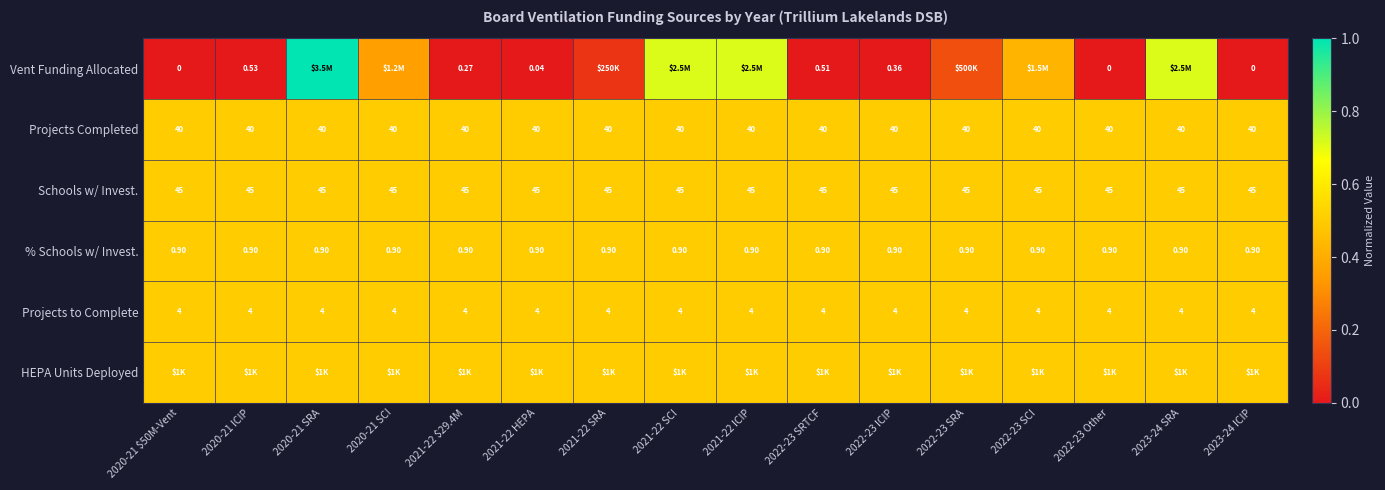

Is the value of % Schools w/ Invest. at 2020-21 SRA greater than the value of Schools w/ Invest. at 2023-24 ICIP?

No